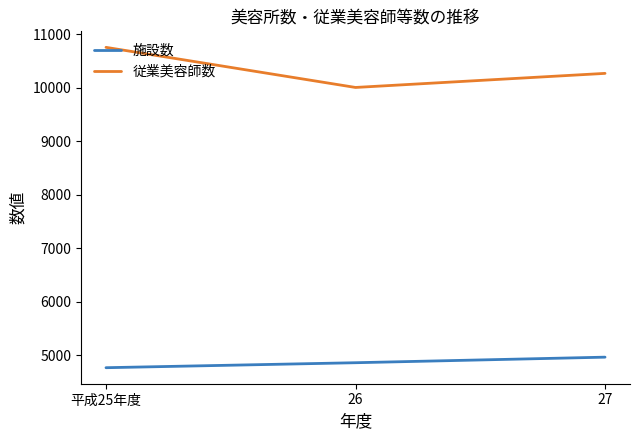

Is the value of 従業美容師数 at 平成25年度 greater than the value of 施設数 at 平成25年度?

Yes